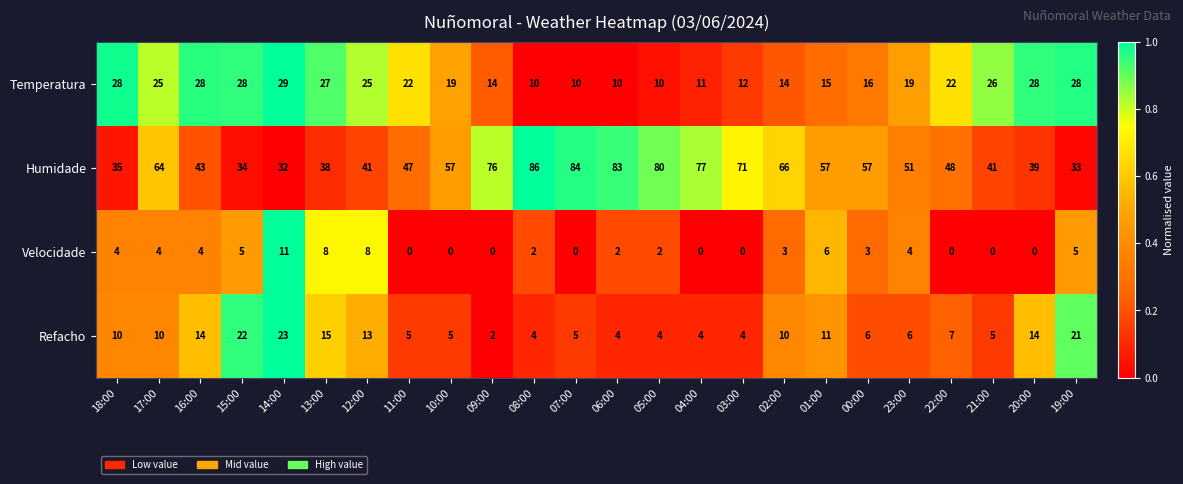

At which category does the chart reach its peak across all series?

08:00